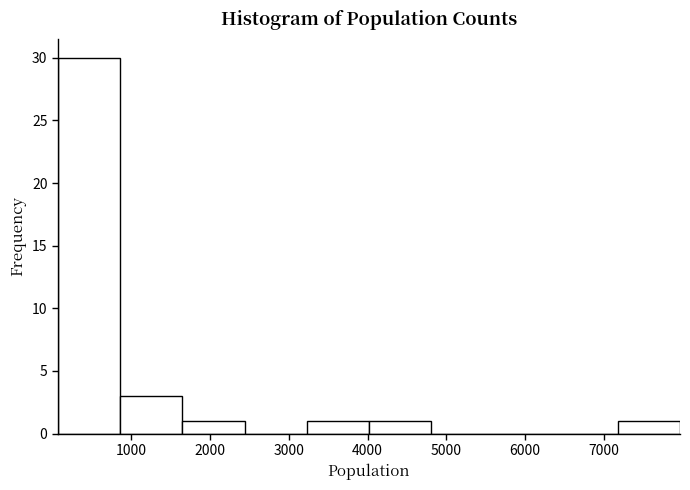

Reading left to right, transcribe this chart: for each bar, give the range it covers on the x-axis and its height. Neither the bar edges nor the heights are printed on the chart, so give them approximately, as read against the axes.

100 to 900: 30
900 to 1600: 3
1600 to 2400: 1
2400 to 3200: 0
3200 to 4000: 1
4000 to 4800: 1
4800 to 5600: 0
5600 to 6400: 0
6400 to 7200: 0
7200 to 8000: 1